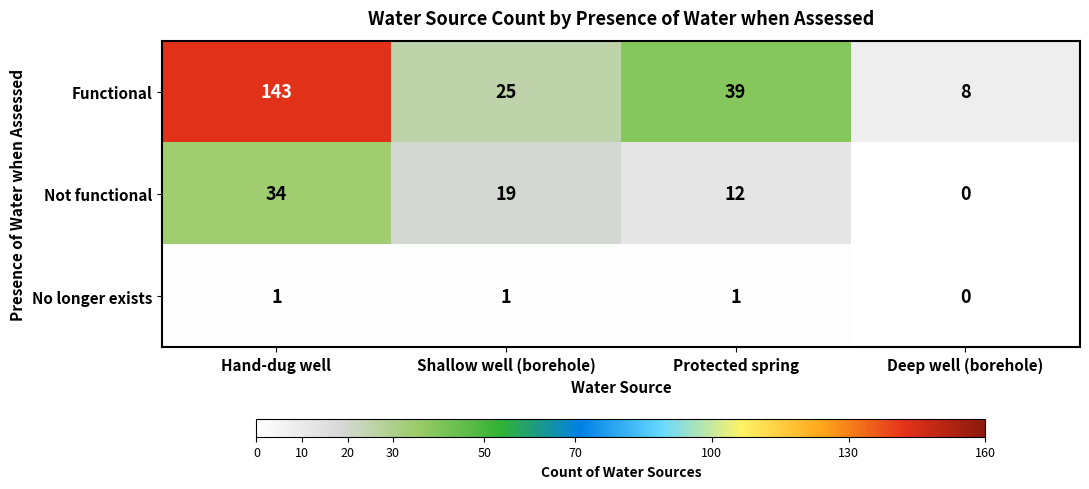

Which series has the largest total across all categories?

Functional